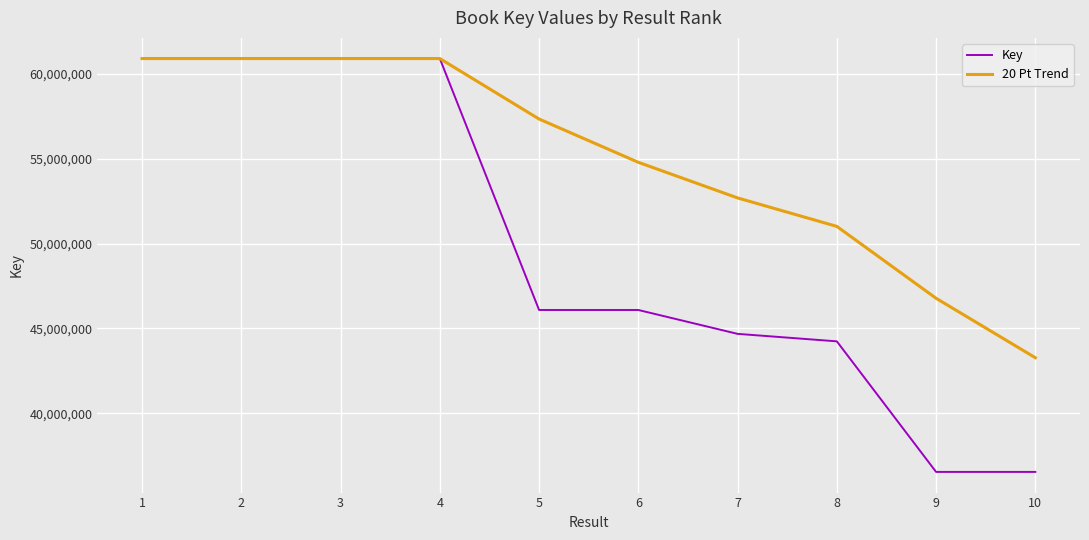

How many series are shown in this chart?

2